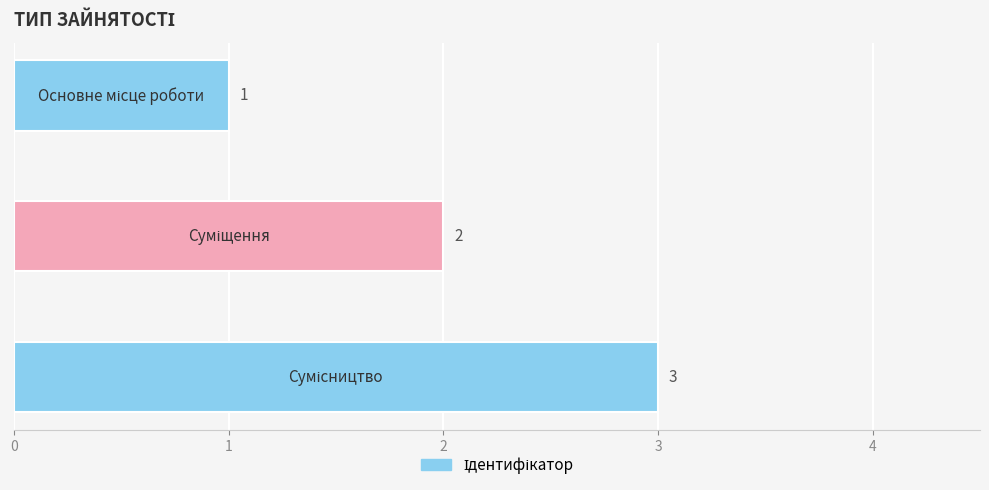

At which label does the data first exceed 2?

Сумісництво